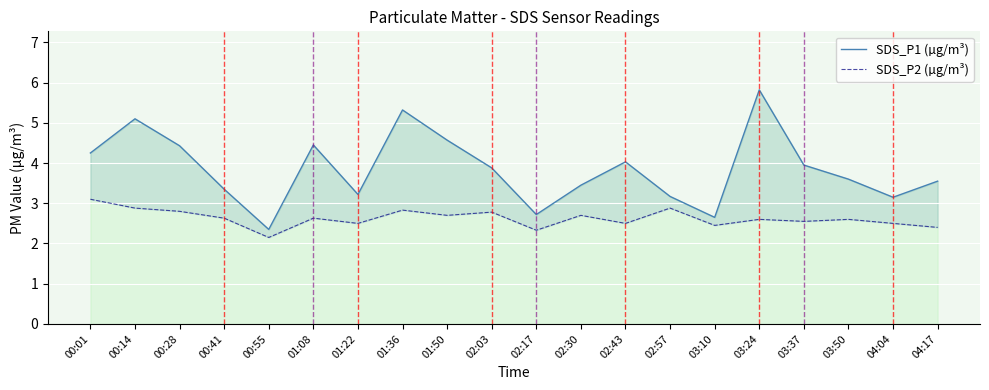

The SDS_P1 (µg/m³) series shows 2.3 at 01:08. True or false?

False